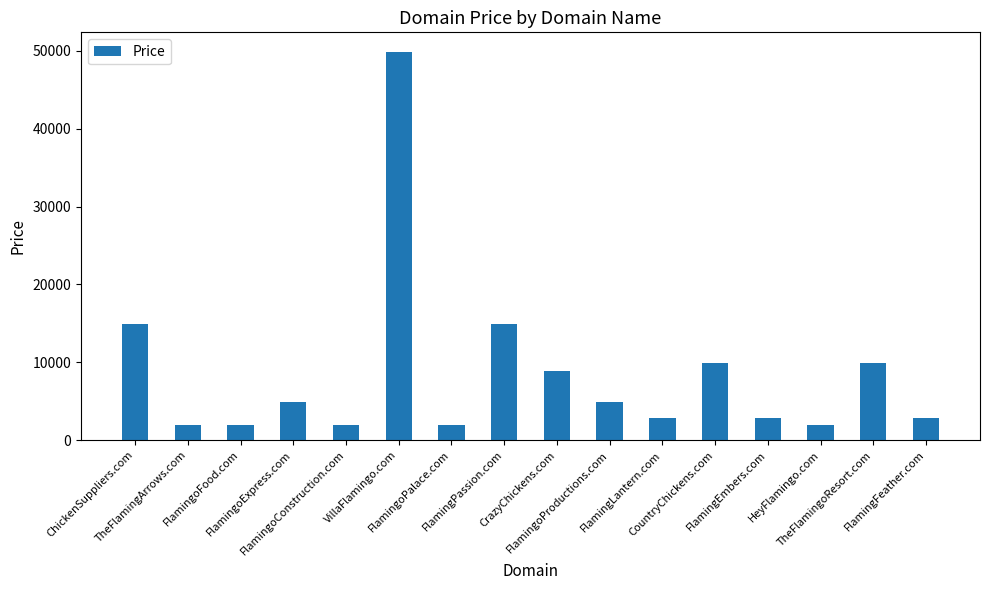

What is the difference between the maximum and second lowest values?

48000